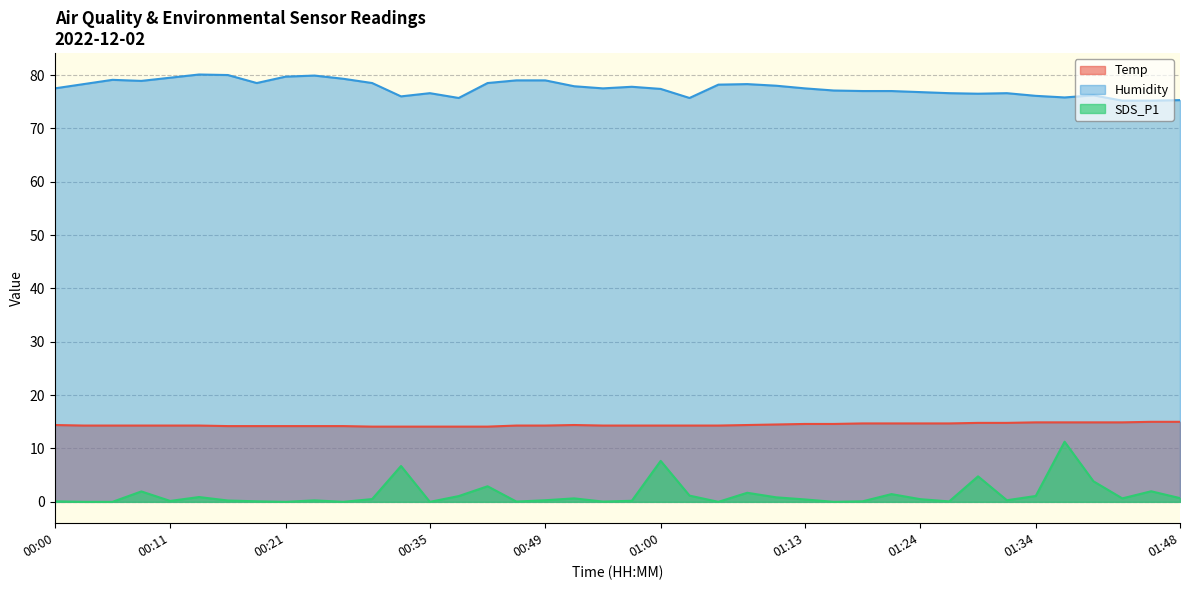

Which series has the largest total across all categories?

Humidity